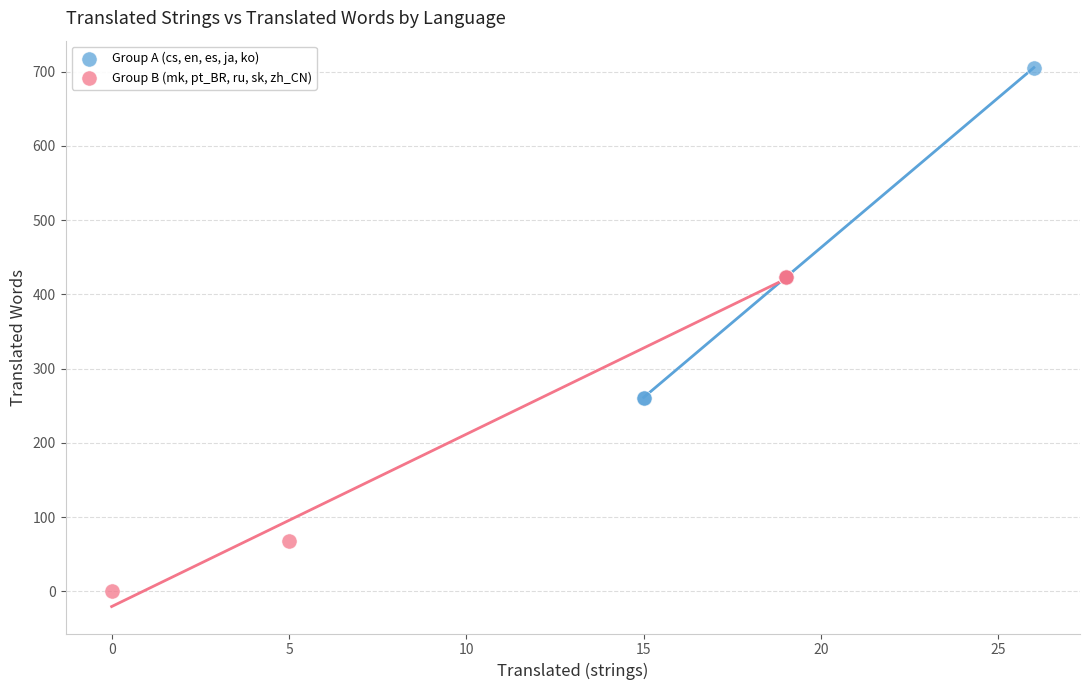

Which series contains the highest Y value?

Group A (cs, en, es, ja, ko)